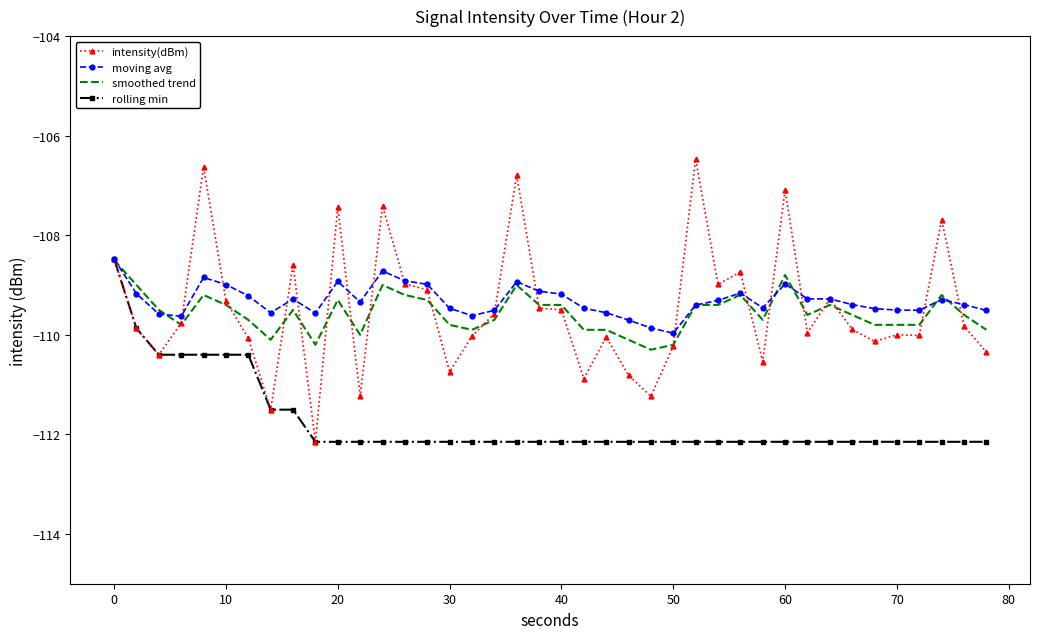

What is the maximum value for moving avg?

-108.5